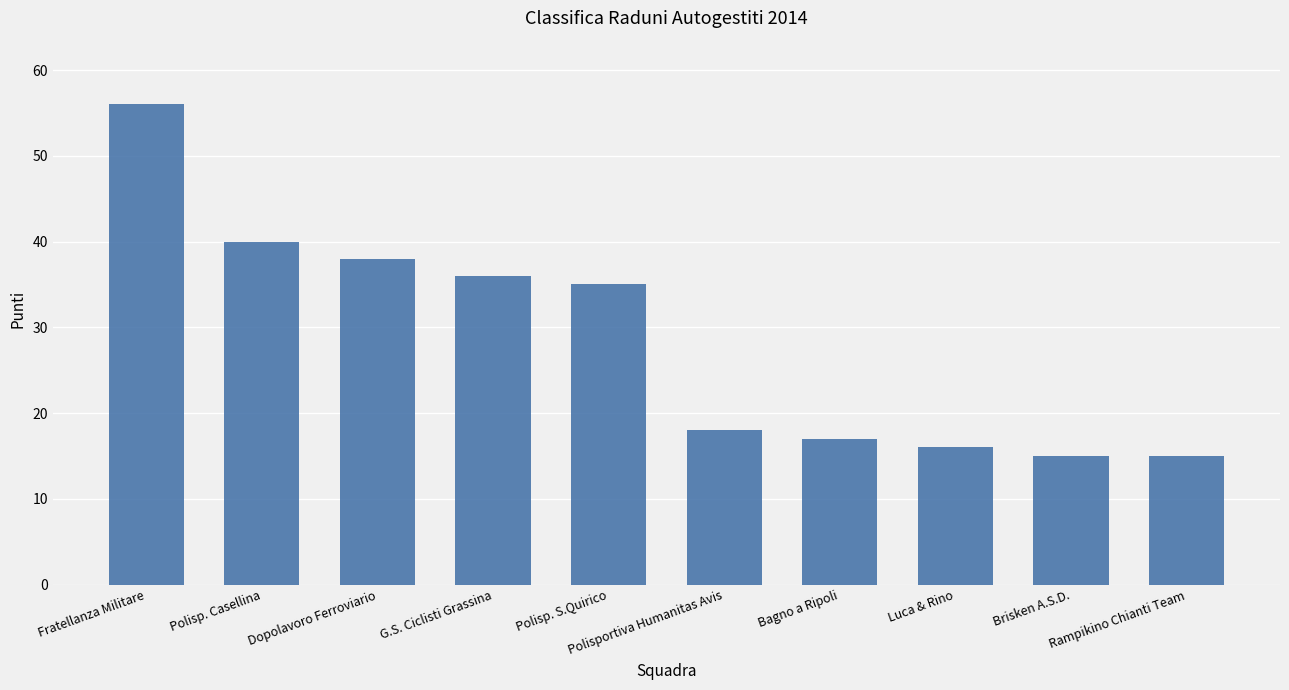

Is it true that the value at Brisken A.S.D. is 15?

True